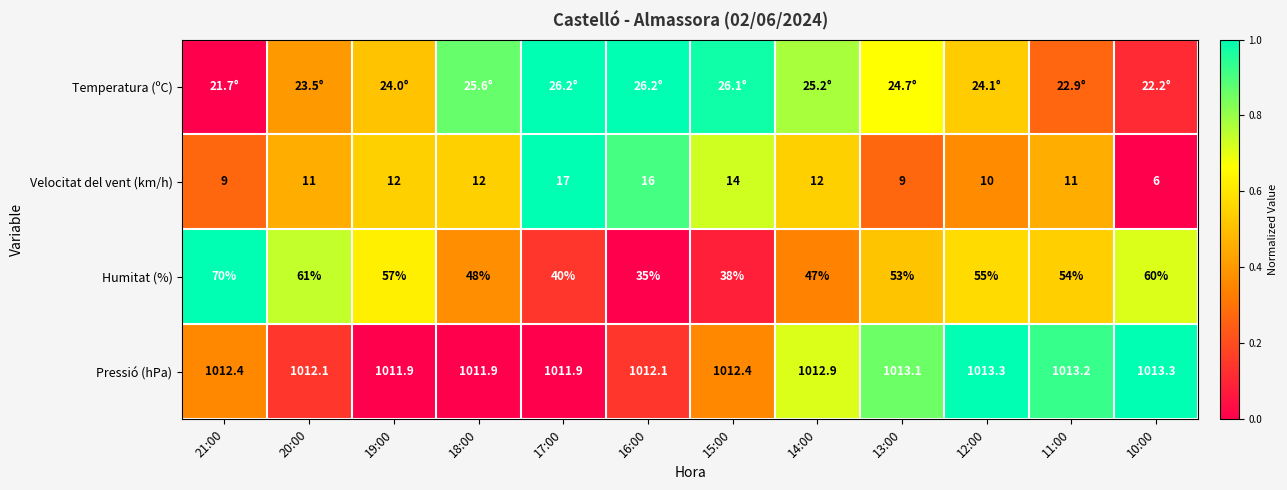

Is the value of Velocitat del vent (km/h) at 12:00 greater than the value of Pressió (hPa) at 18:00?

No